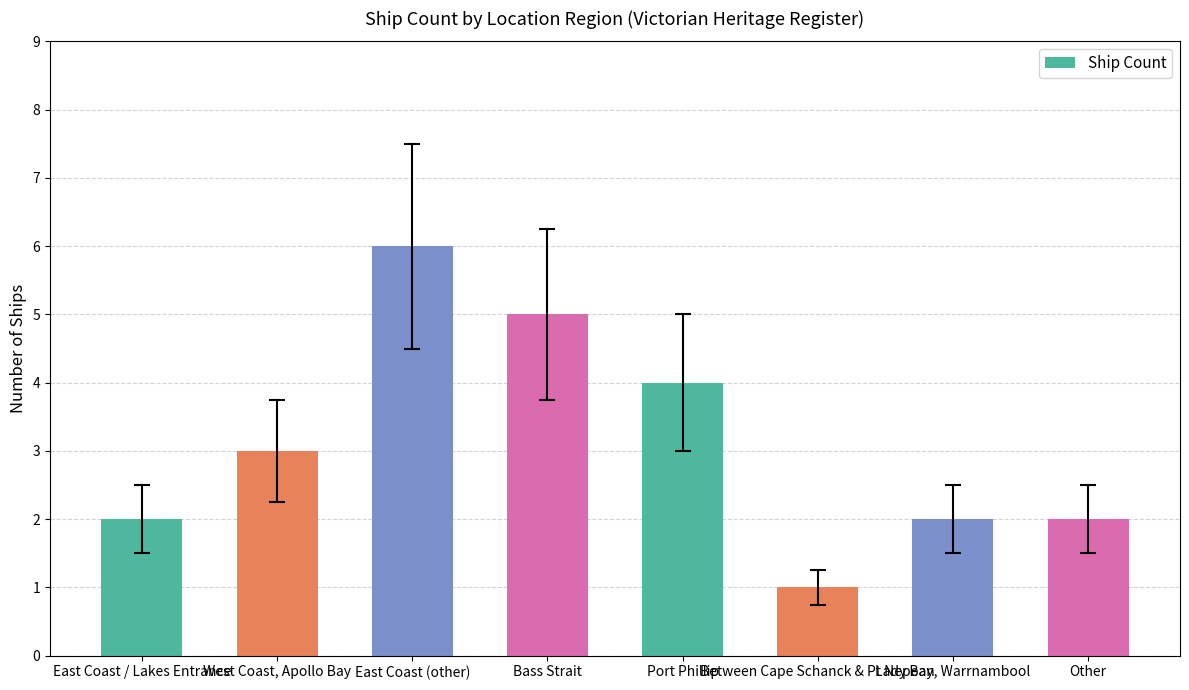

How many values are below 3?

4